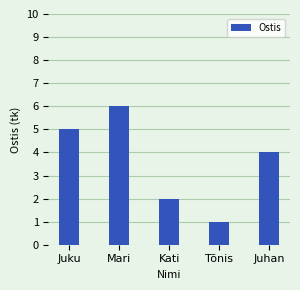

Reading left to right, what are all the values shown in this chart?

5	6	2	1	4